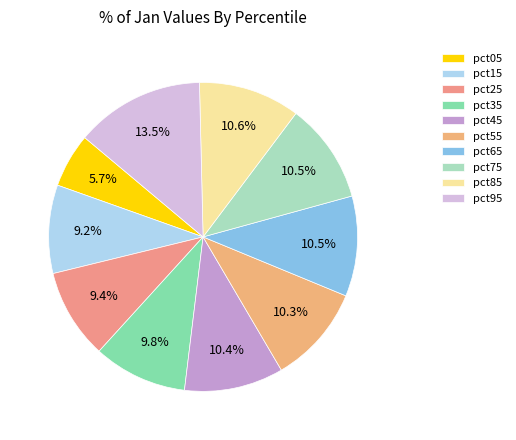

What is the largest slice in the pie chart?

pct95